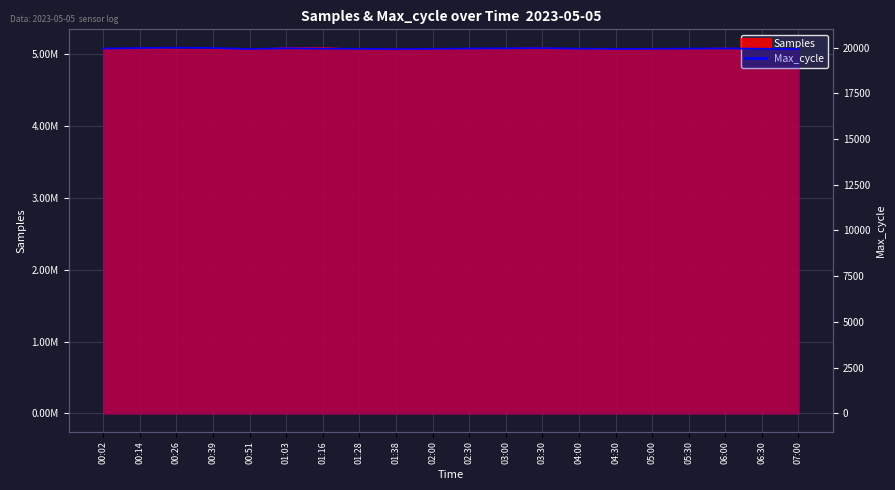

Is it true that the value at 06:30 is 13343?

False